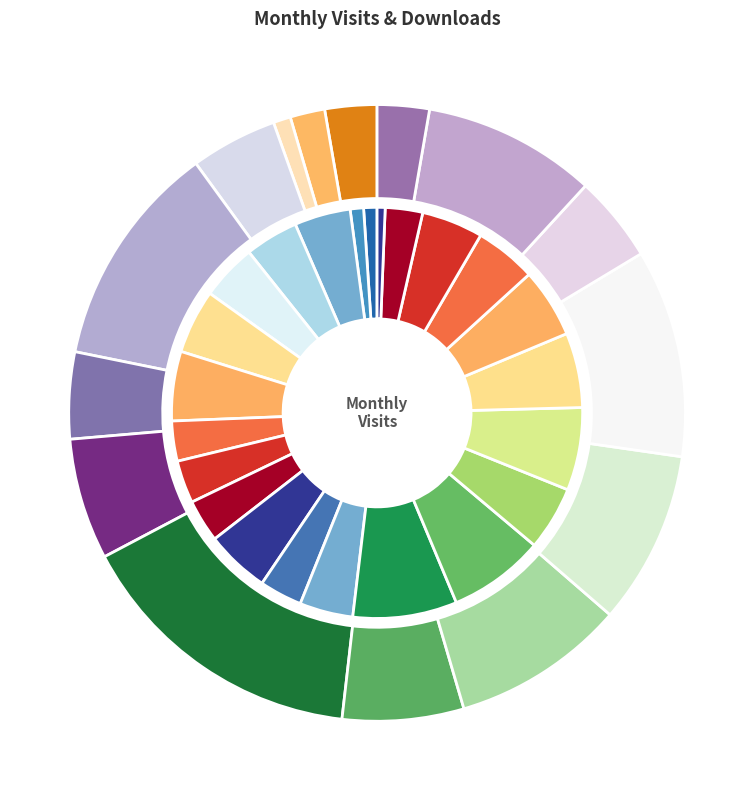

Count the number of slices in the pie.

23